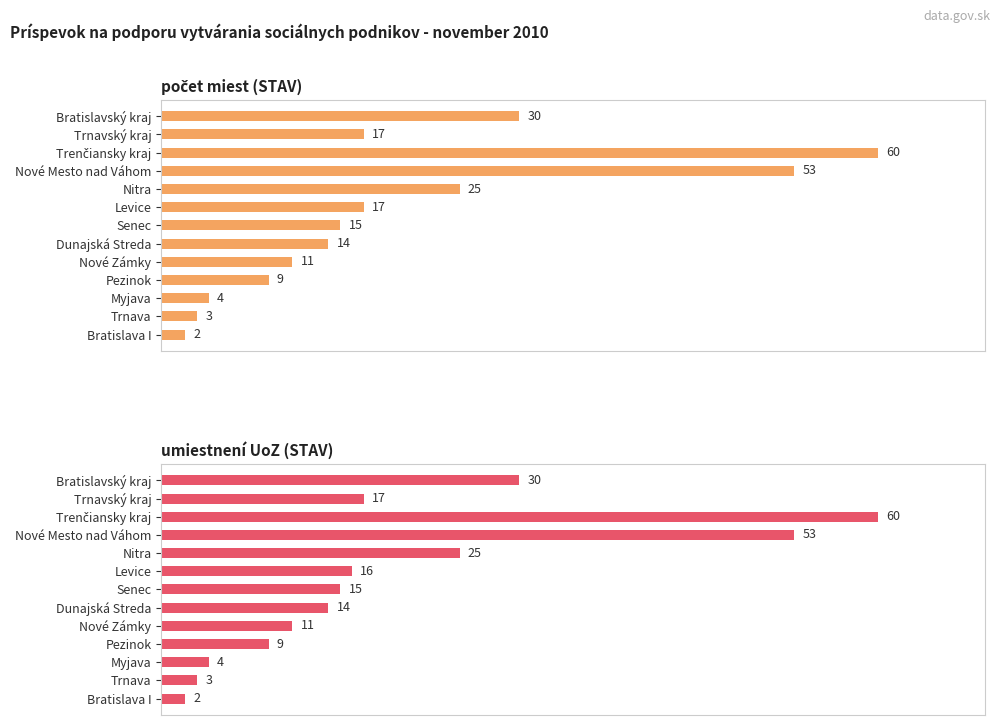

What is the value of the umiestnení UoZ (STAV) bar at the 1st from the left?

30